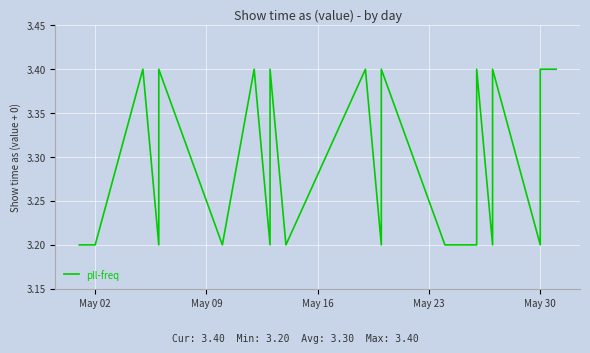

What is the value of the 16th point from the left?

3.2